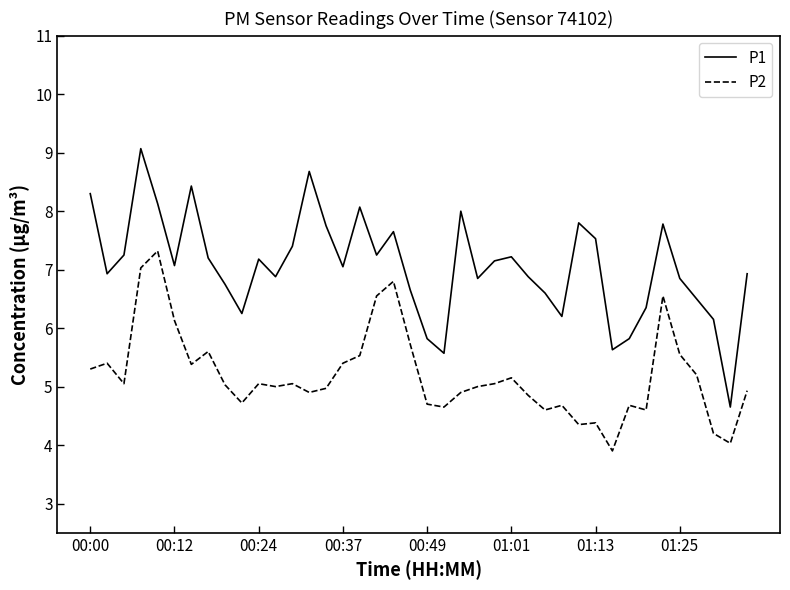

What is the sum of all P1 values?

282.2